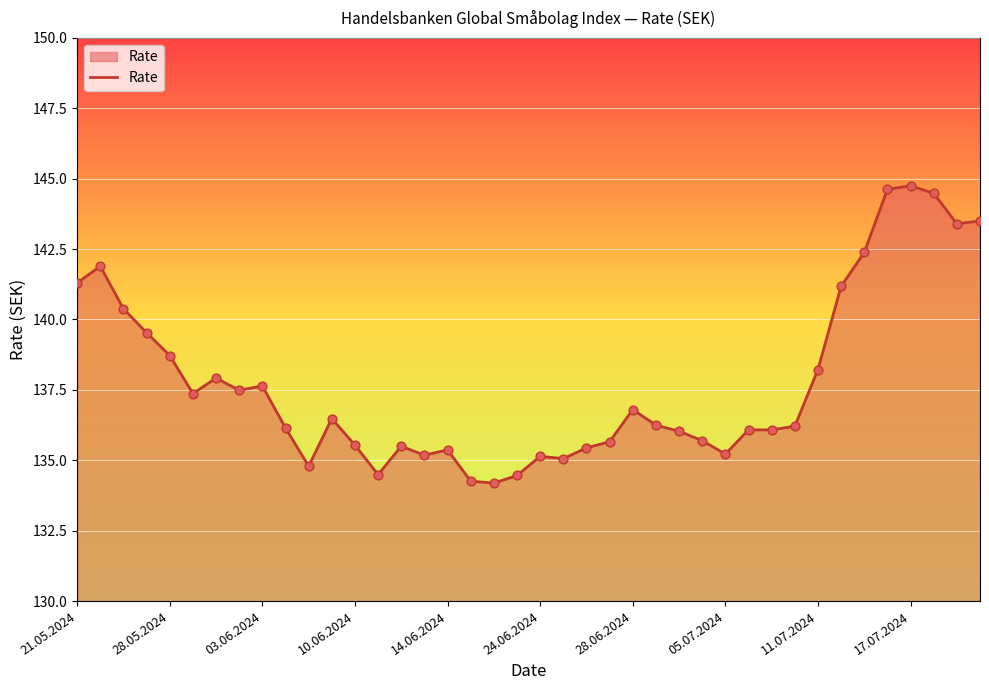

What is the minimum value shown in the chart?

134.2